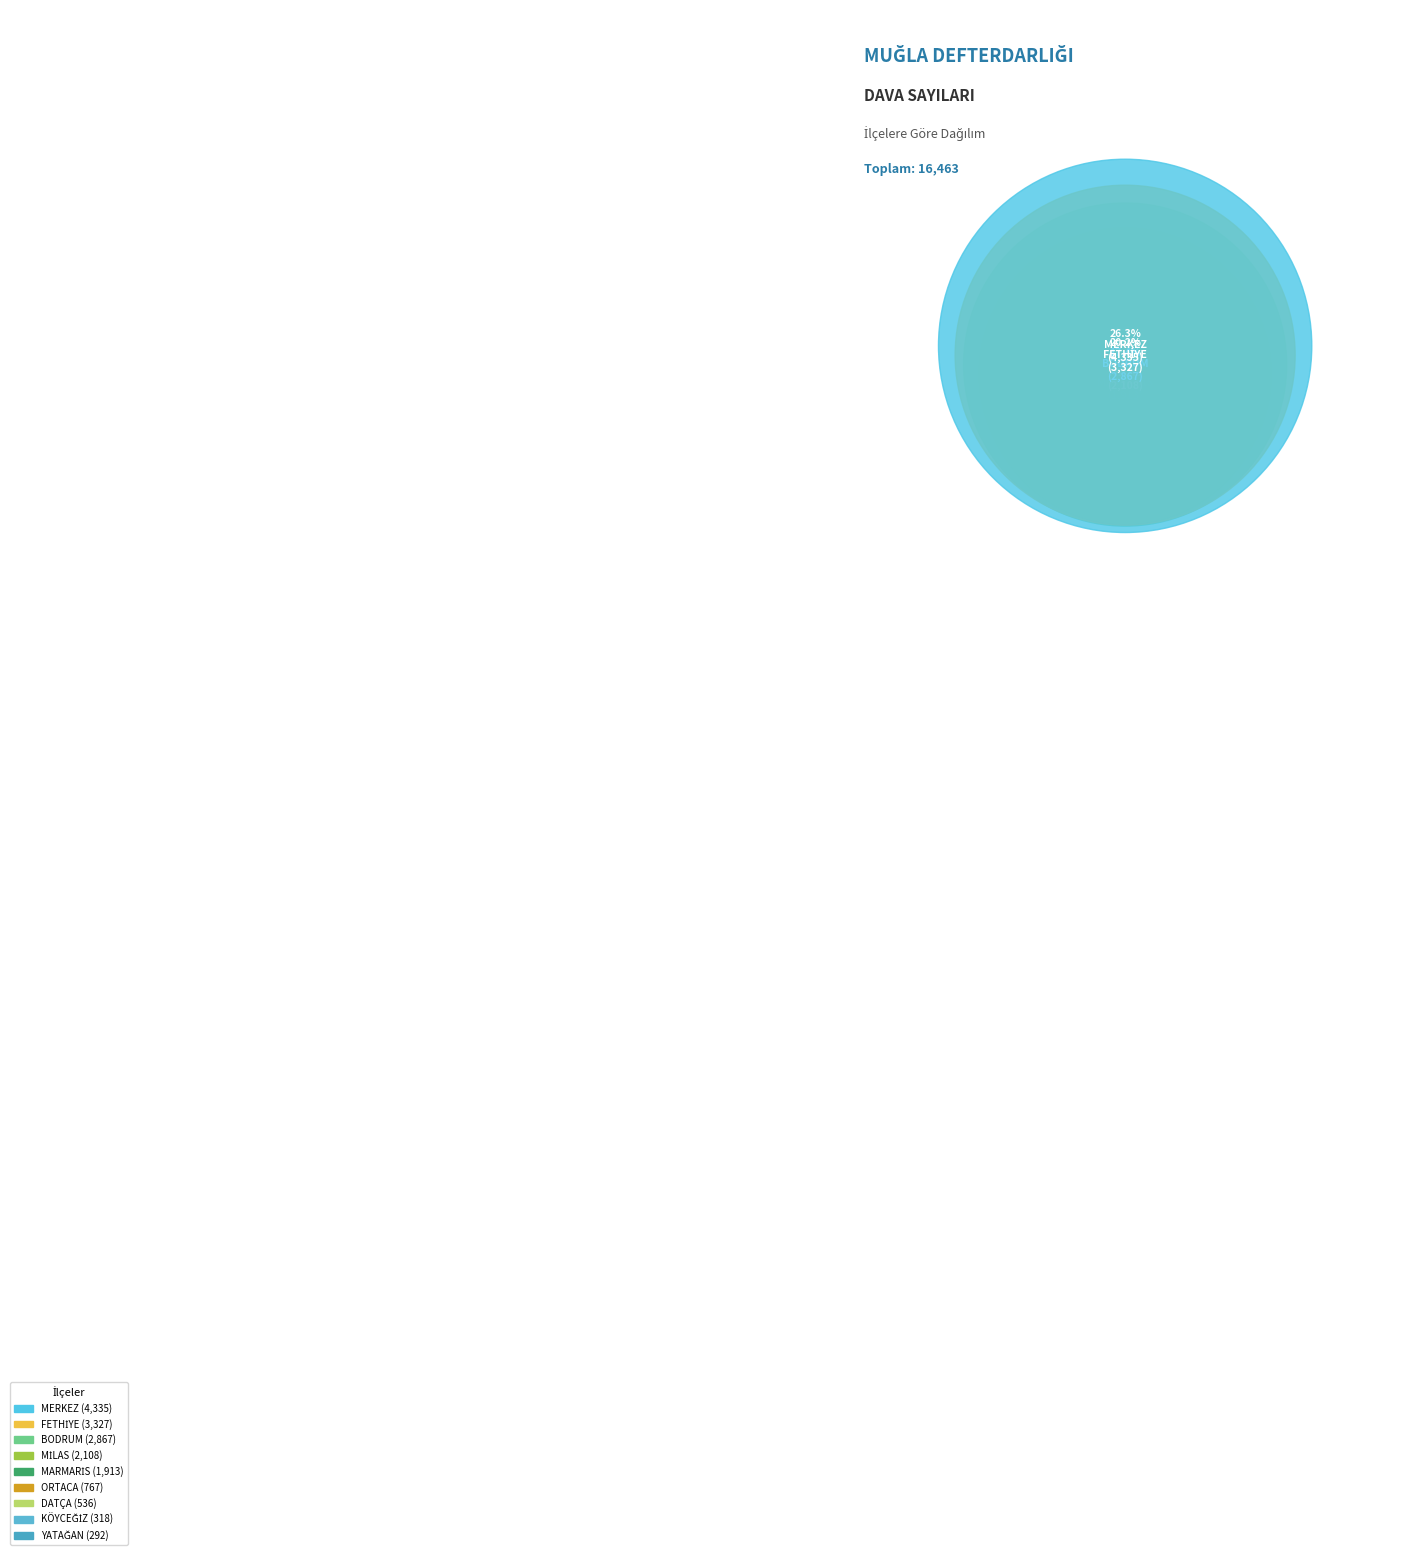

Rank the categories by value from lowest to highest.

YATAĞAN, KÖYCEĞİZ, DATÇA, ORTACA, MARMARİS, MİLAS, BODRUM, FETHİYE, MERKEZ